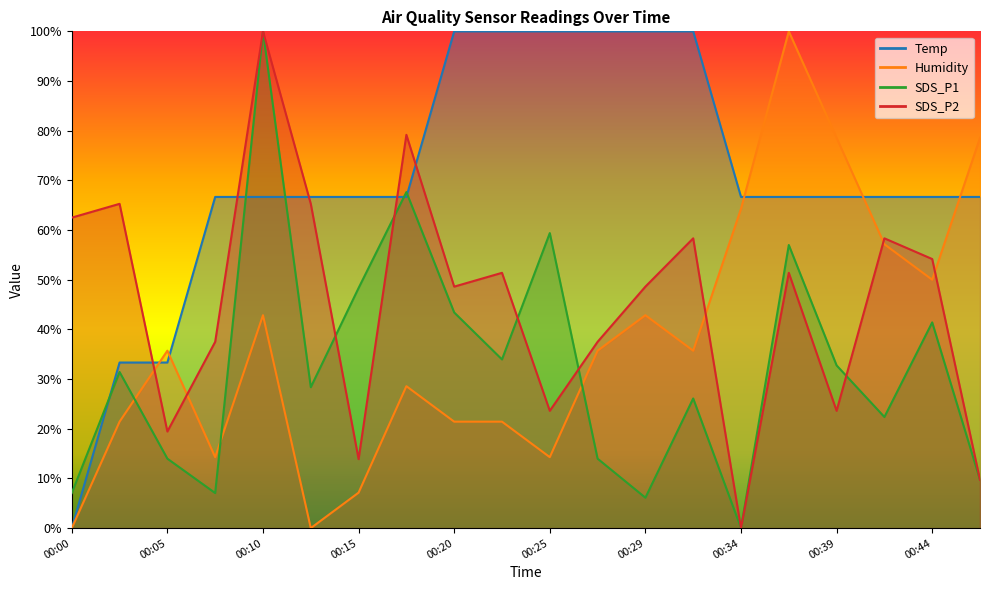

How many intersections are there between Humidity and SDS_P2?

5